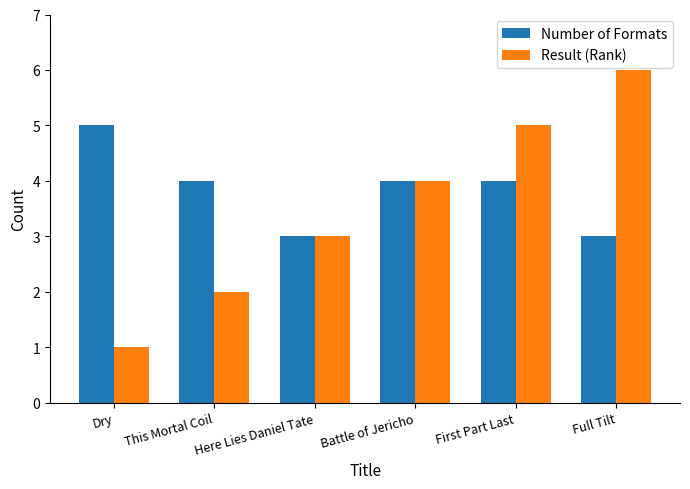

What position from the right is Dry?

6